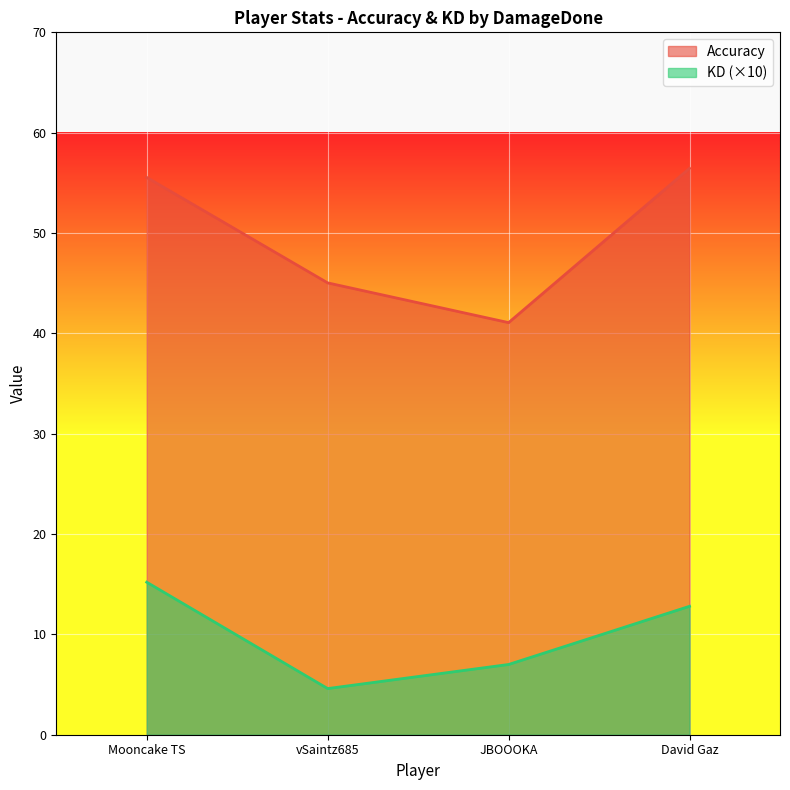

True or false: Accuracy and KD cross at least once.

False